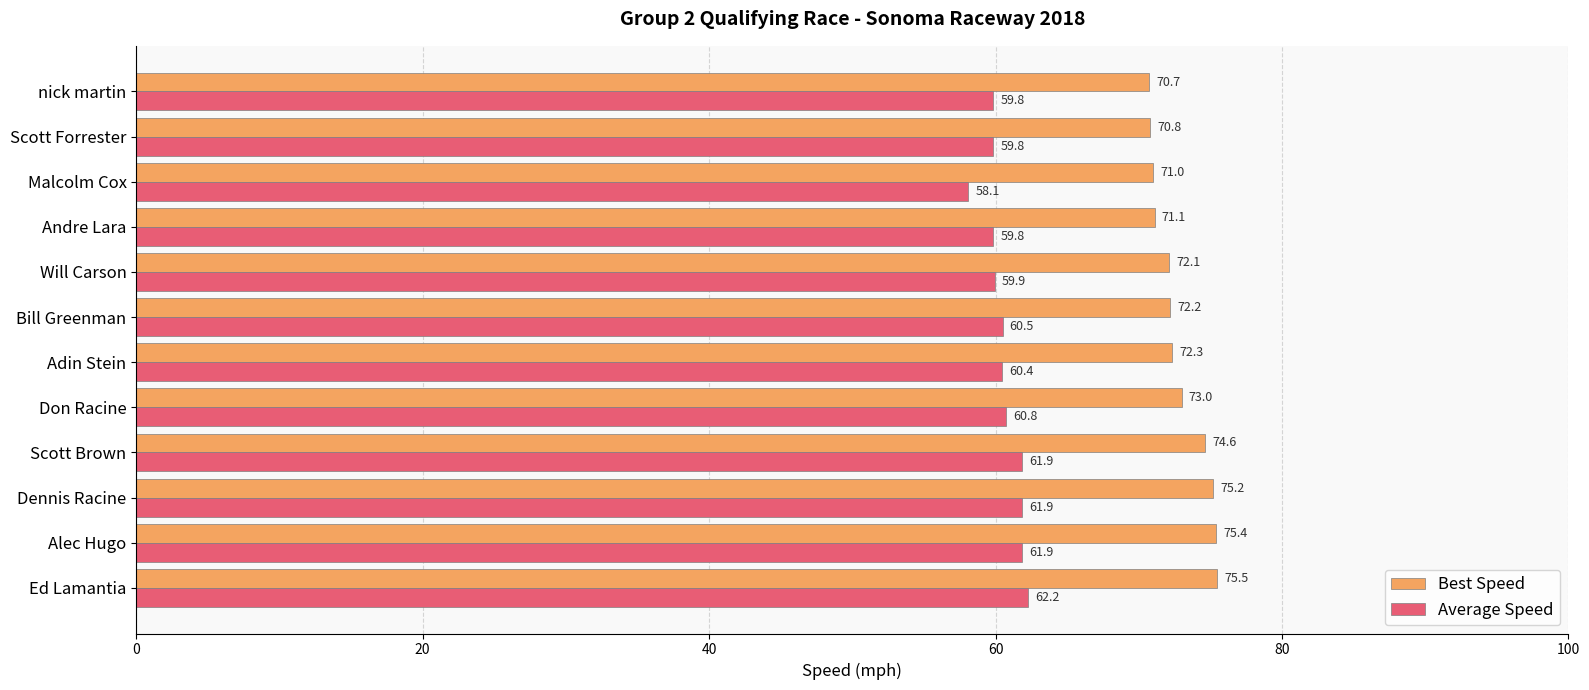

List the series in order of their overall mean, lowest first.

Average Speed, Best Speed